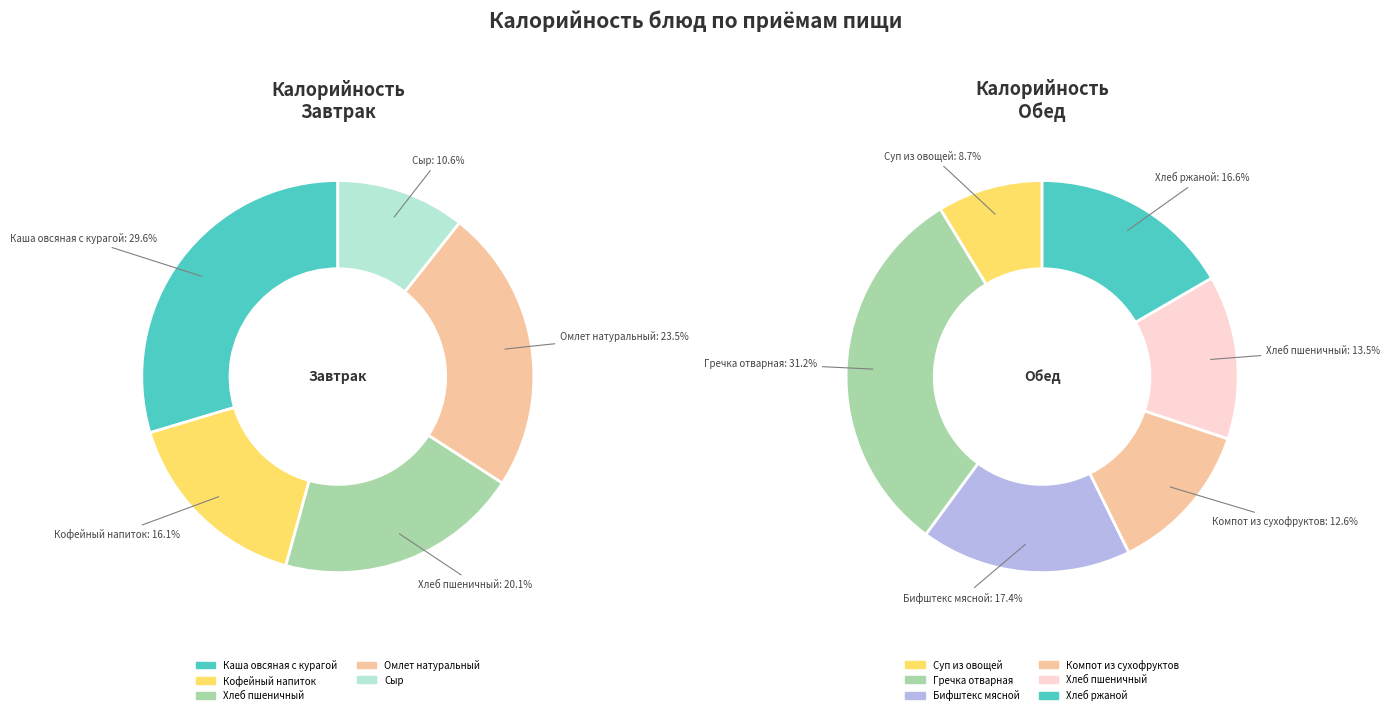

Which has a higher value, Бифштекс мясной or Суп из овощей со сметаной?

Бифштекс мясной